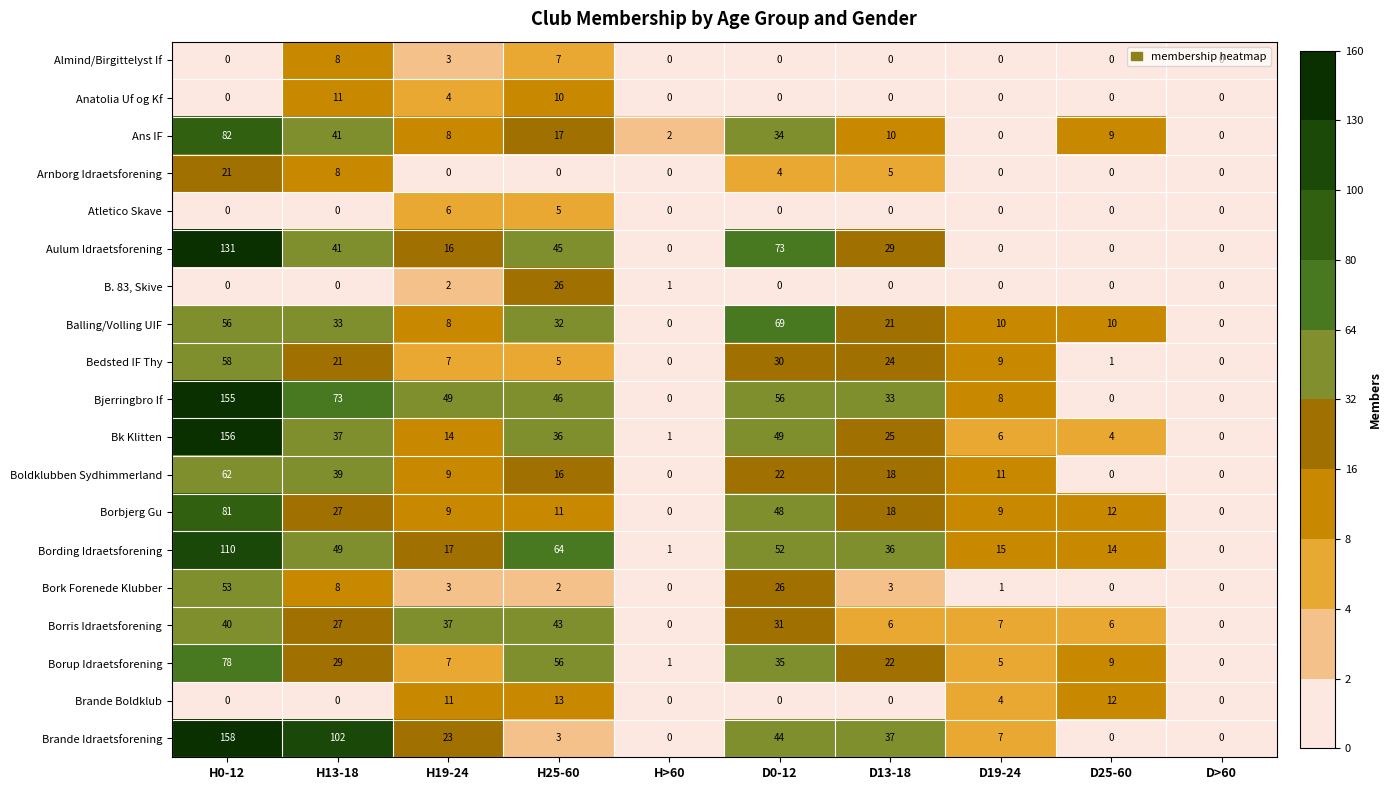

What is the spread (max minus min) of values at D25-60?

14